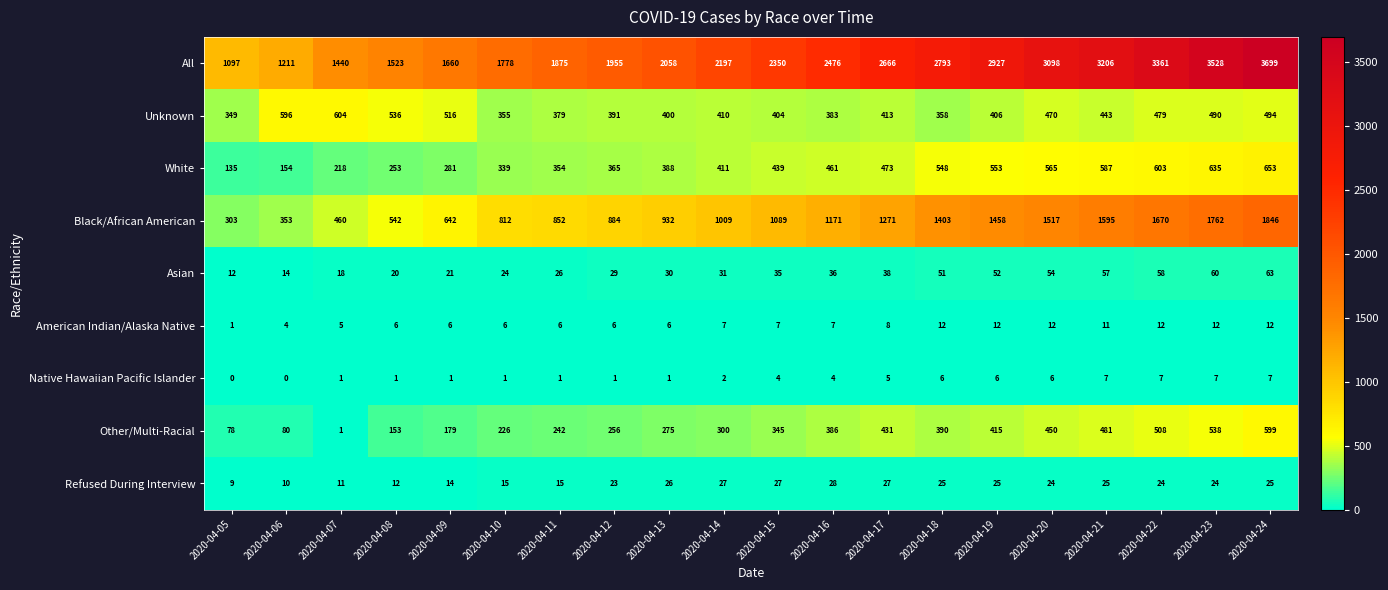

Where is Unknown nearest to the value 476?

2020-04-22